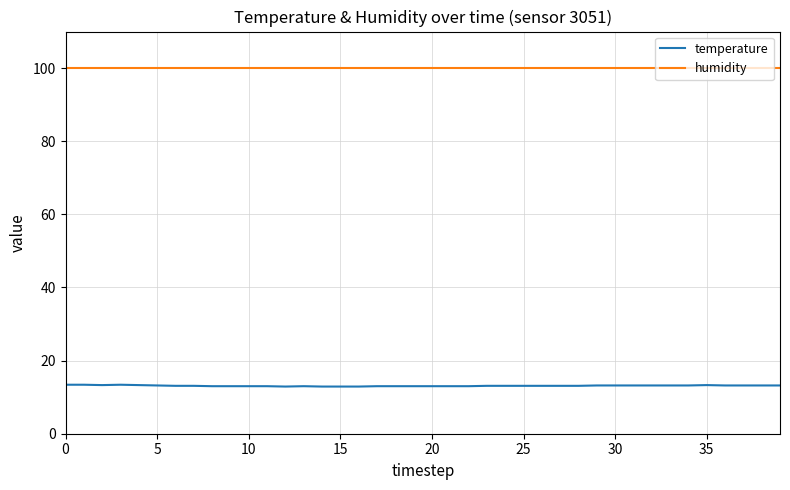

Which series has the widest spread of values?

temperature